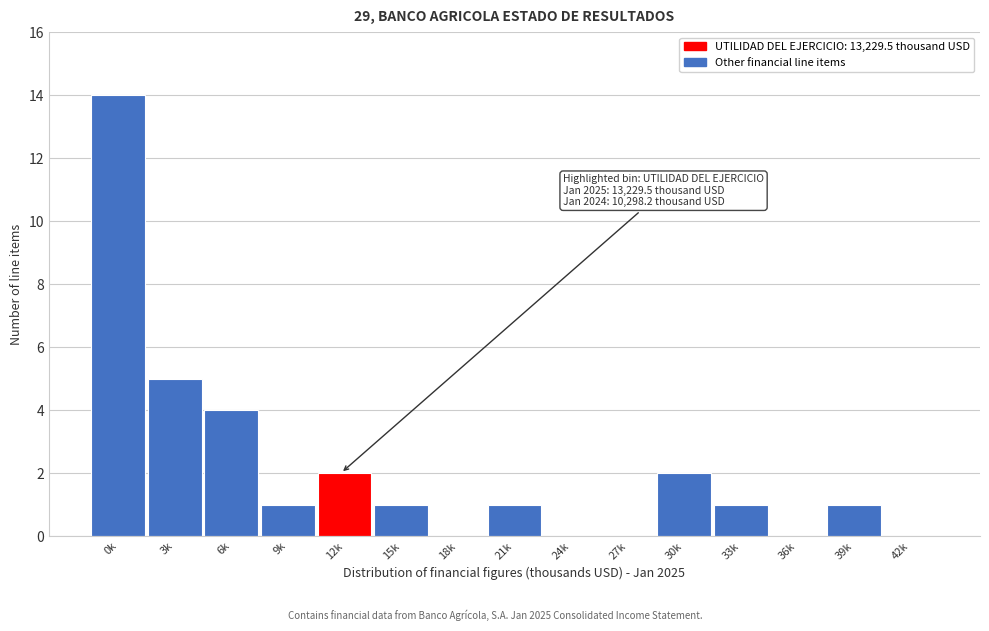

Reading left to right, extract all data points from this chart.

0k=14	3k=5	6k=4	9k=1	12k=2	15k=1	18k=0	21k=1	24k=0	27k=0	30k=2	33k=1	36k=0	39k=1	42k=0